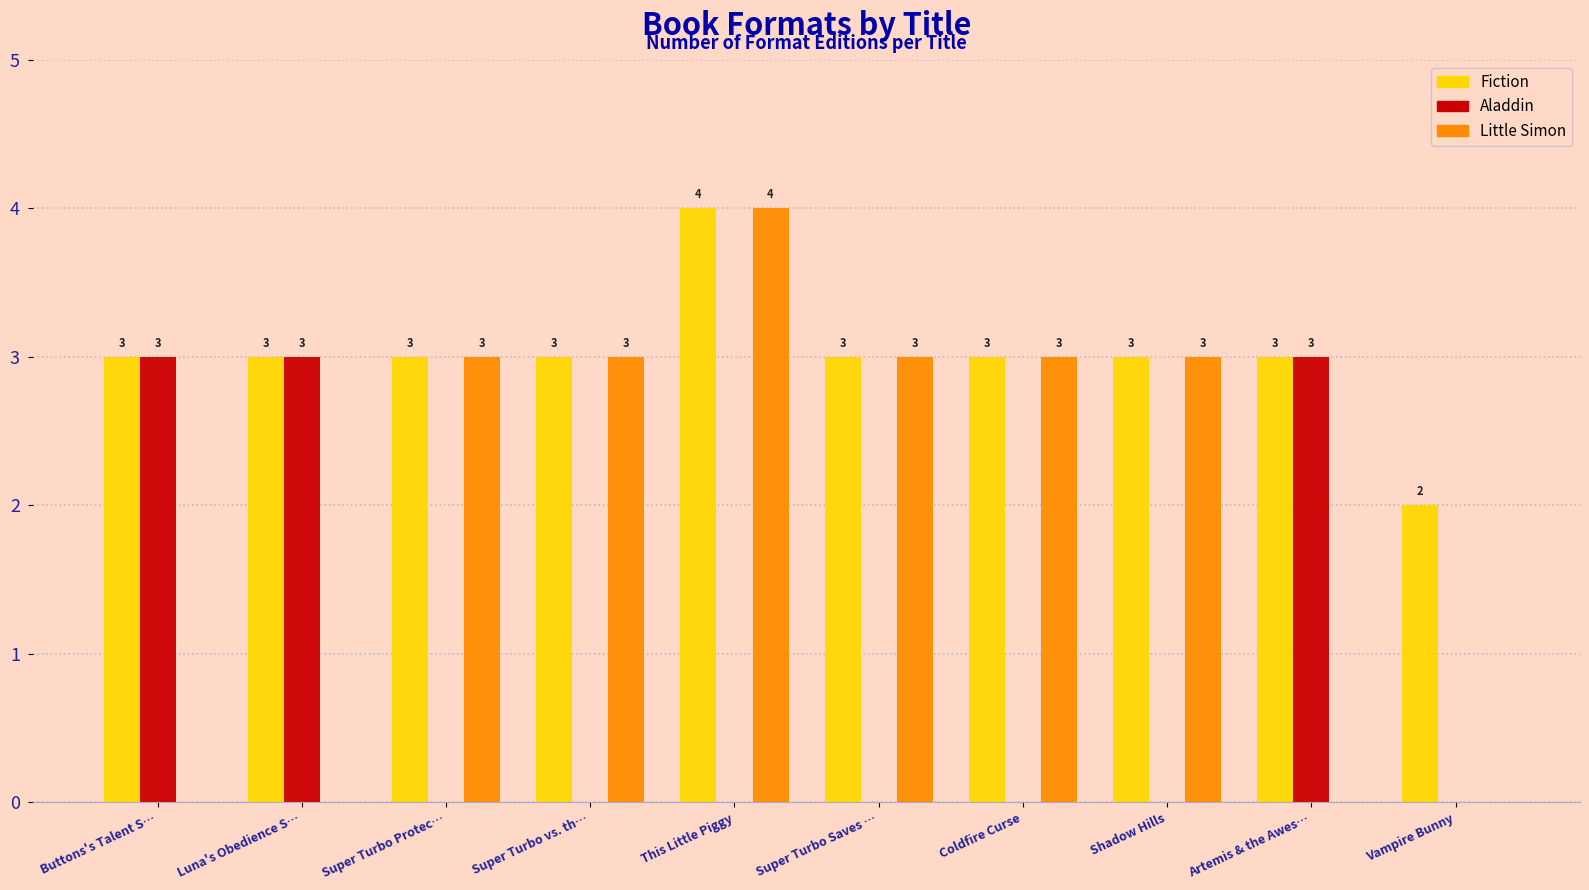

How many Fiction values are between 3 and 4?

9